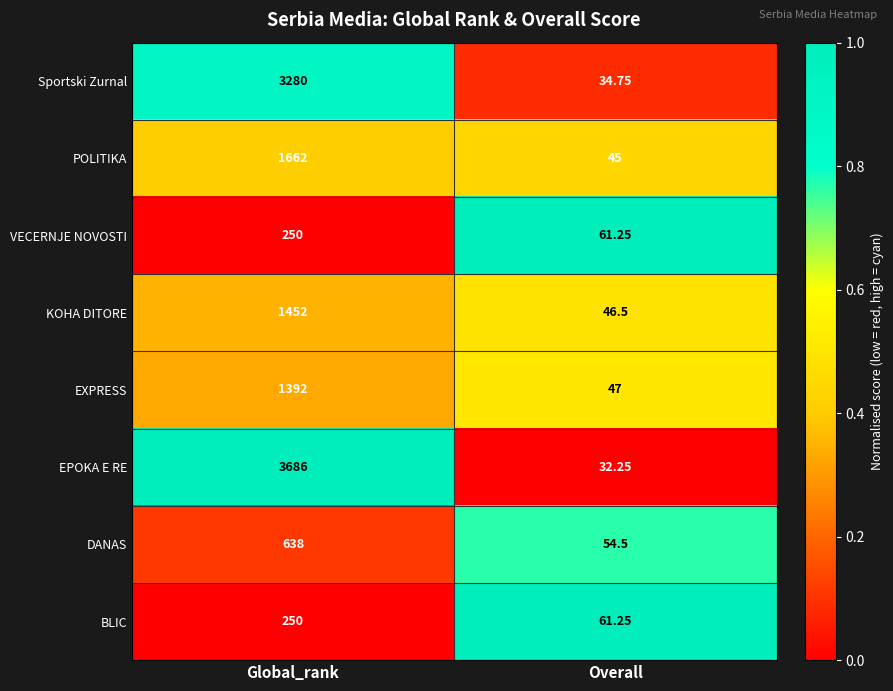

Rank the categories by POLITIKA value from lowest to highest.

Overall, Global_rank